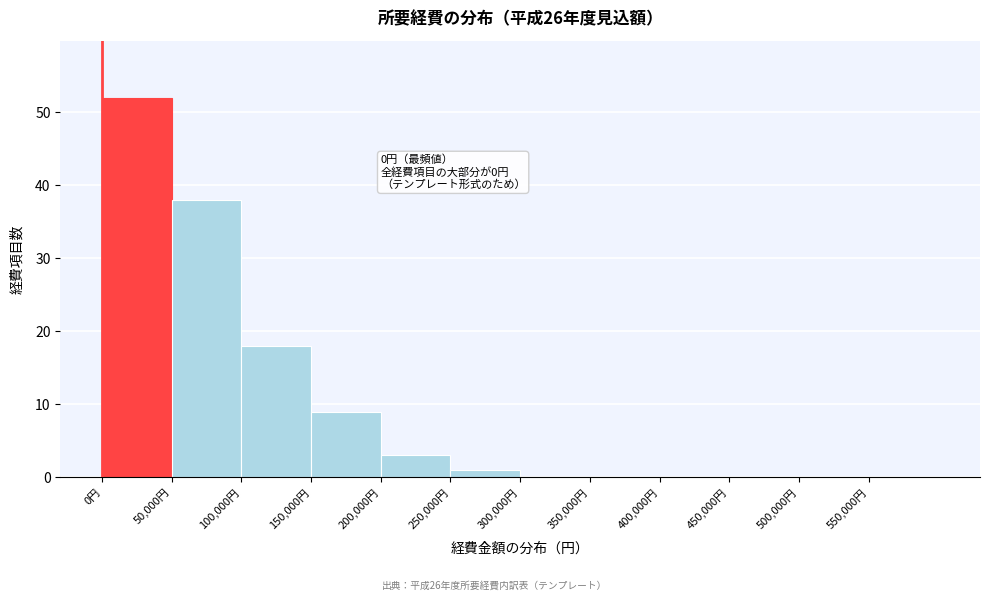

Which range on the x-axis has the tallest bar?

0 to 50000